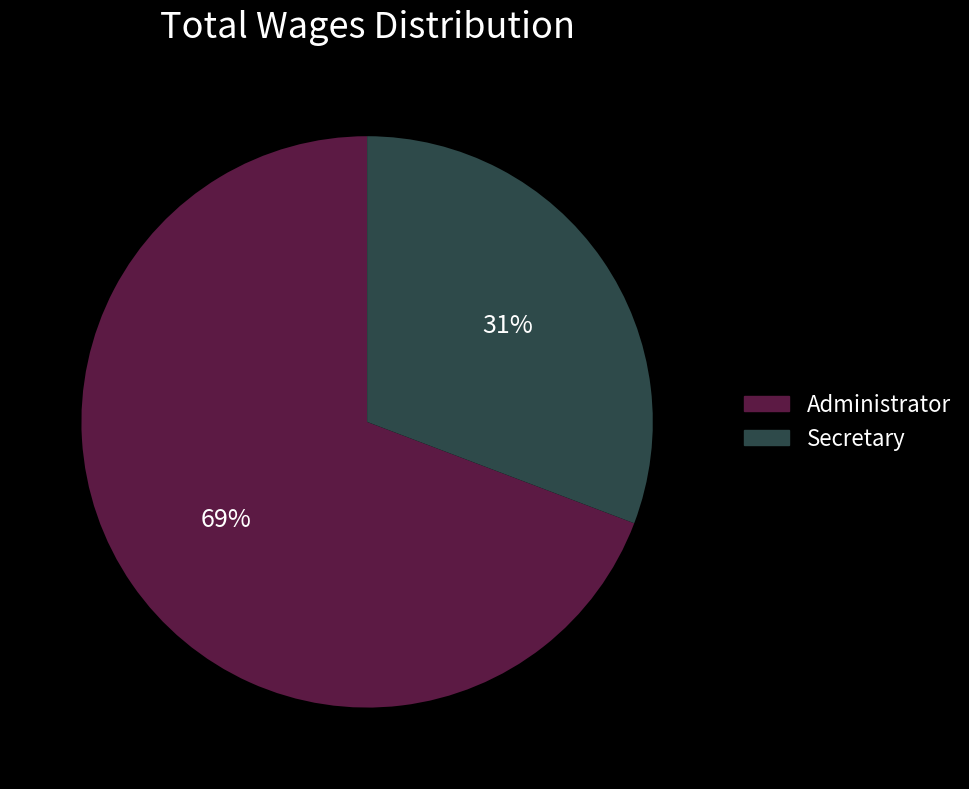

To the nearest percent, what is the difference between the largest and smallest slice percentages?

38%